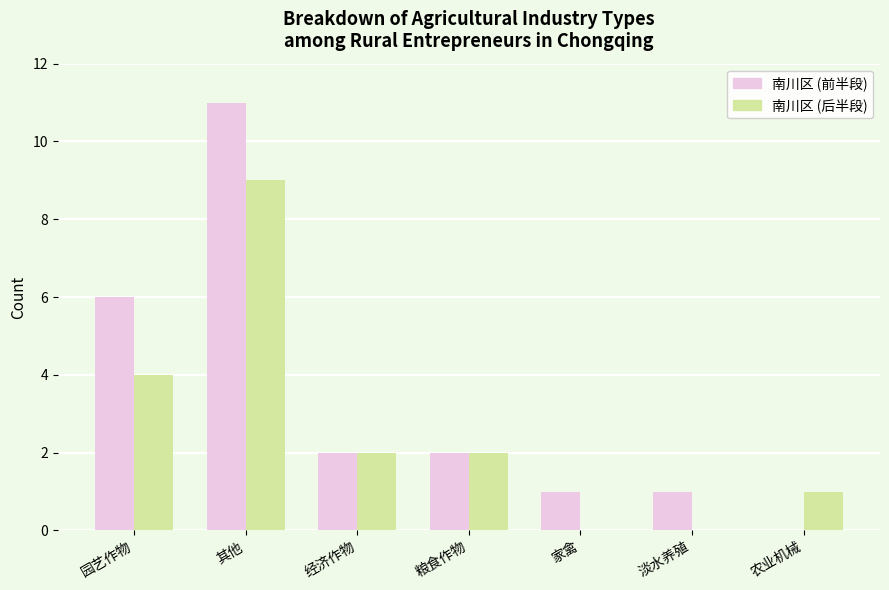

At which label does 南川区 (前半段) first exceed 2?

园艺作物